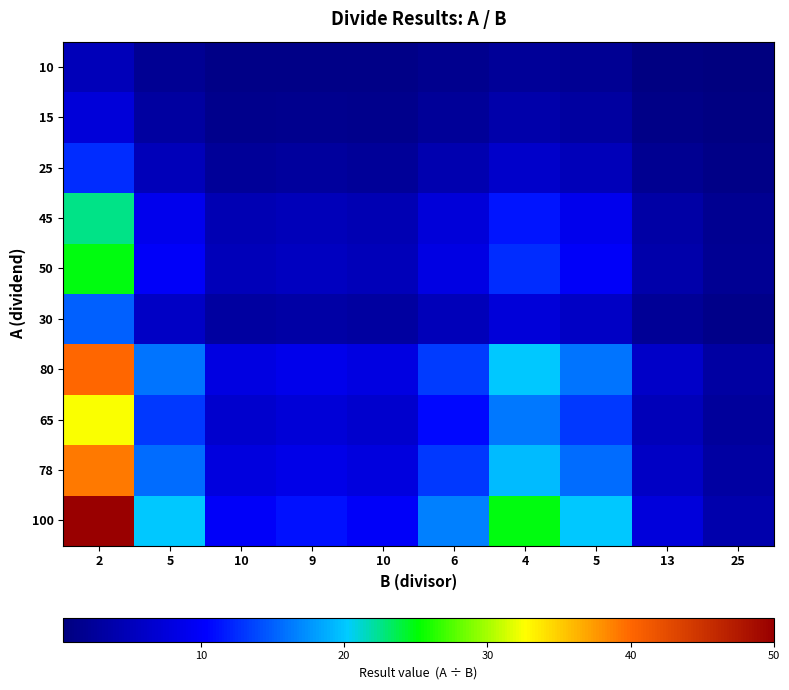

Reading left to right, what are all the values shown in this chart?

10: 2=5.0	5=2.0	10=1.0	9=1.1	10=1.0	6=1.7	4=2.5	5=2.0	13=0.8	25=0.4
15: 2=7.5	5=3.0	10=1.5	9=1.7	10=1.5	6=2.5	4=3.8	5=3.0	13=1.2	25=0.6
25: 2=12.5	5=5.0	10=2.5	9=2.8	10=2.5	6=4.2	4=6.2	5=5.0	13=1.9	25=1.0
45: 2=22.5	5=9.0	10=4.5	9=5.0	10=4.5	6=7.5	4=11.2	5=9.0	13=3.5	25=1.8
50: 2=25.0	5=10.0	10=5.0	9=5.6	10=5.0	6=8.3	4=12.5	5=10.0	13=3.8	25=2.0
30: 2=15.0	5=6.0	10=3.0	9=3.3	10=3.0	6=5.0	4=7.5	5=6.0	13=2.3	25=1.2
80: 2=40.0	5=16.0	10=8.0	9=8.9	10=8.0	6=13.3	4=20.0	5=16.0	13=6.2	25=3.2
65: 2=32.5	5=13.0	10=6.5	9=7.2	10=6.5	6=10.8	4=16.2	5=13.0	13=5.0	25=2.6
78: 2=39.0	5=15.6	10=7.8	9=8.7	10=7.8	6=13.0	4=19.5	5=15.6	13=6.0	25=3.1
100: 2=50.0	5=20.0	10=10.0	9=11.1	10=10.0	6=16.7	4=25.0	5=20.0	13=7.7	25=4.0